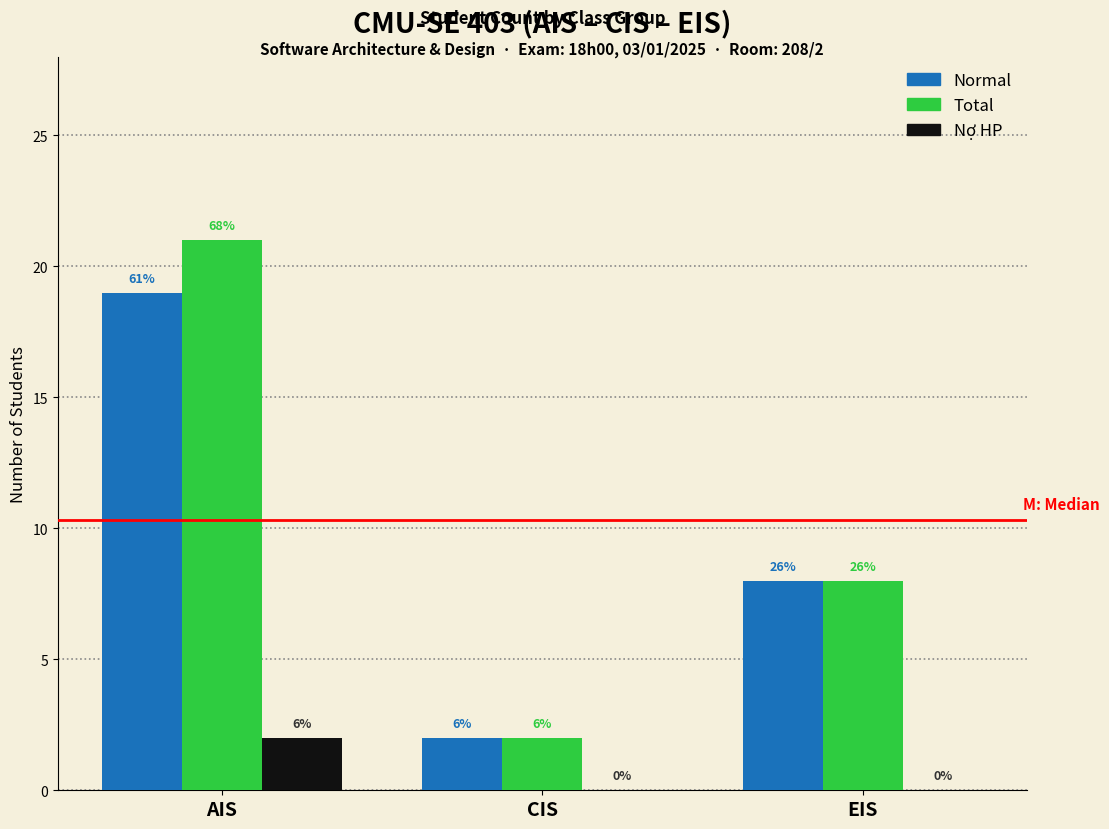

What is the difference between the highest and lowest values at CIS?

2